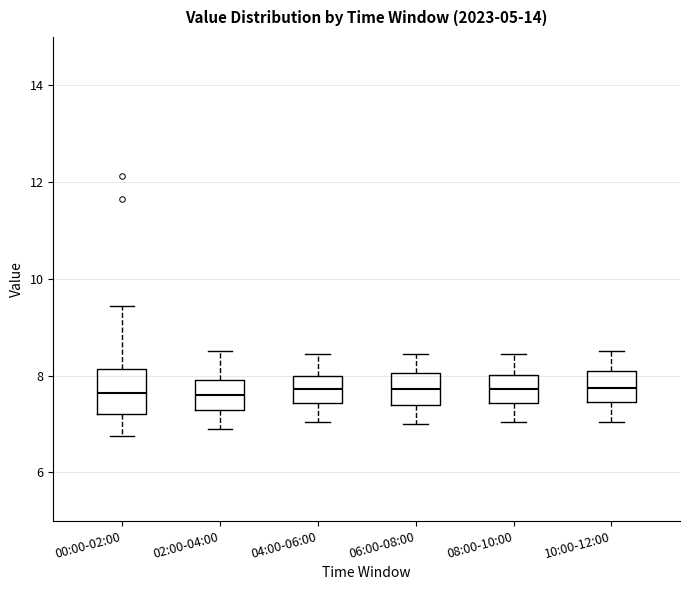

Reading left to right, read every box against the y-axis: the position of its median line, the range the box covers, and the ends of its whiskers. The values are not printed on the chart, so give them approximately, as read against the axis.

00:00-02:00: median 7.6, box 7.2 to 8.2, whiskers 6.8 to 9.4
02:00-04:00: median 7.6, box 7.4 to 8.0, whiskers 7.0 to 8.6
04:00-06:00: median 7.8, box 7.4 to 8.0, whiskers 7.0 to 8.4
06:00-08:00: median 7.8, box 7.4 to 8.0, whiskers 7.0 to 8.4
08:00-10:00: median 7.8, box 7.4 to 8.0, whiskers 7.0 to 8.4
10:00-12:00: median 7.8, box 7.4 to 8.2, whiskers 7.0 to 8.6